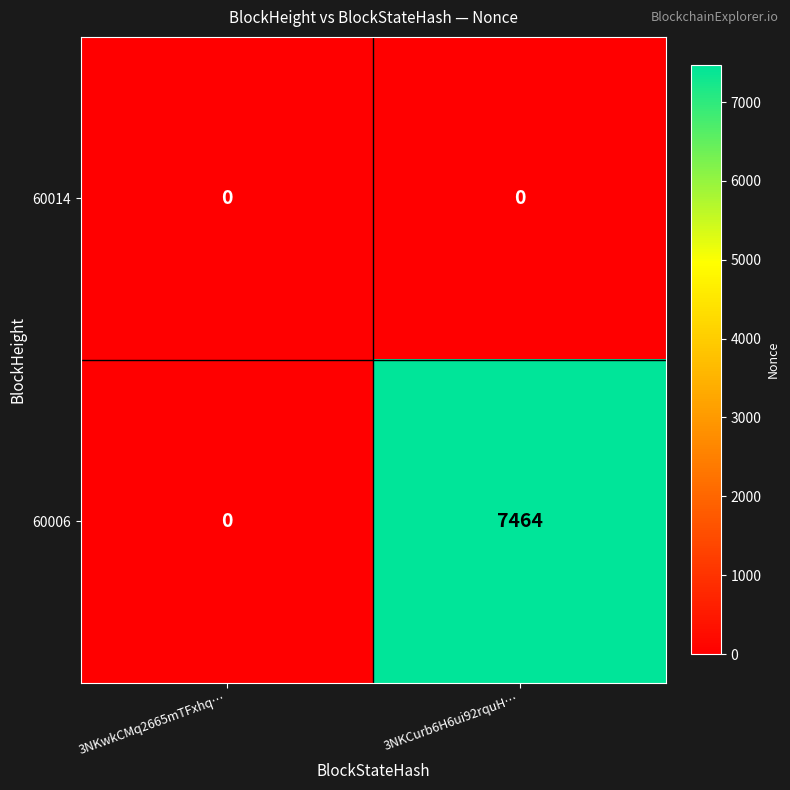

What is the sum of the 60006 values at 3NKCurb6H6ui92rquH… and 3NKwkCMq2665mTFxhq…?

7464